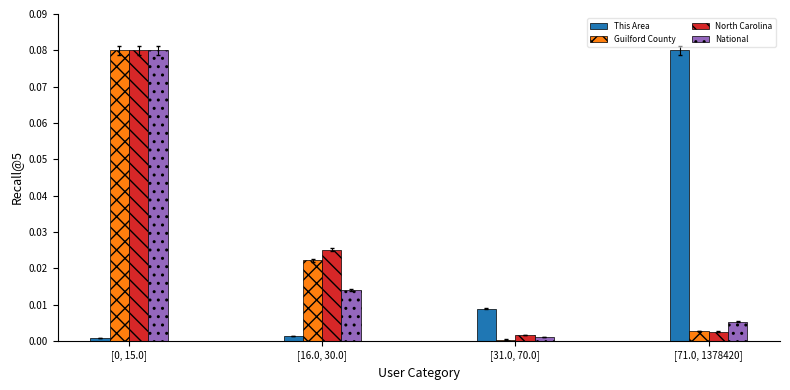

Is the value of National at [71.0, 1378420] greater than the value of This Area at [0, 15.0]?

Yes